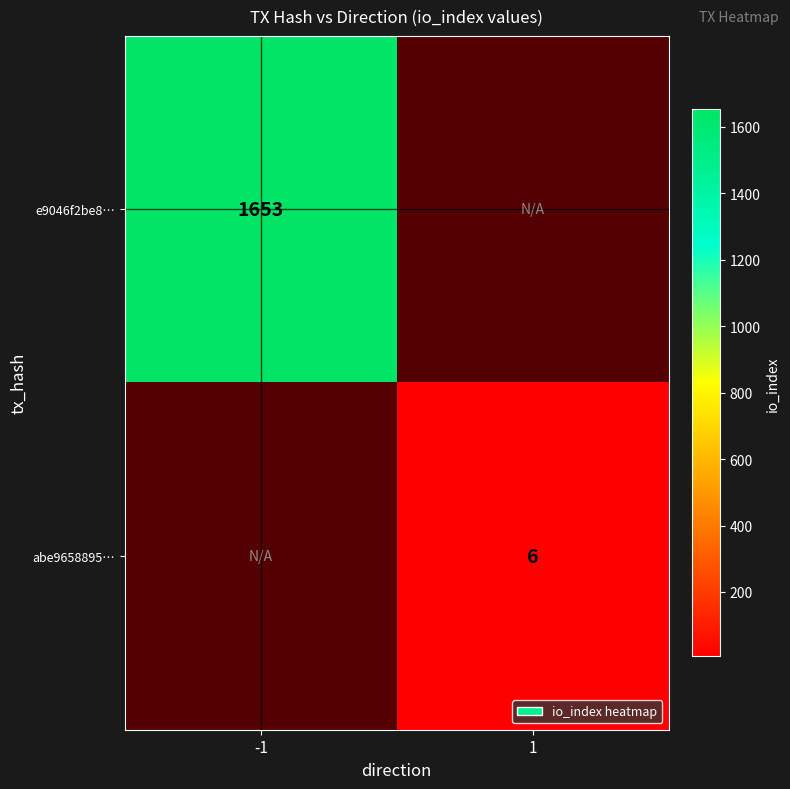

Is the value of e9046f2be8… at -1 greater than the value of abe9658895… at 1?

Yes